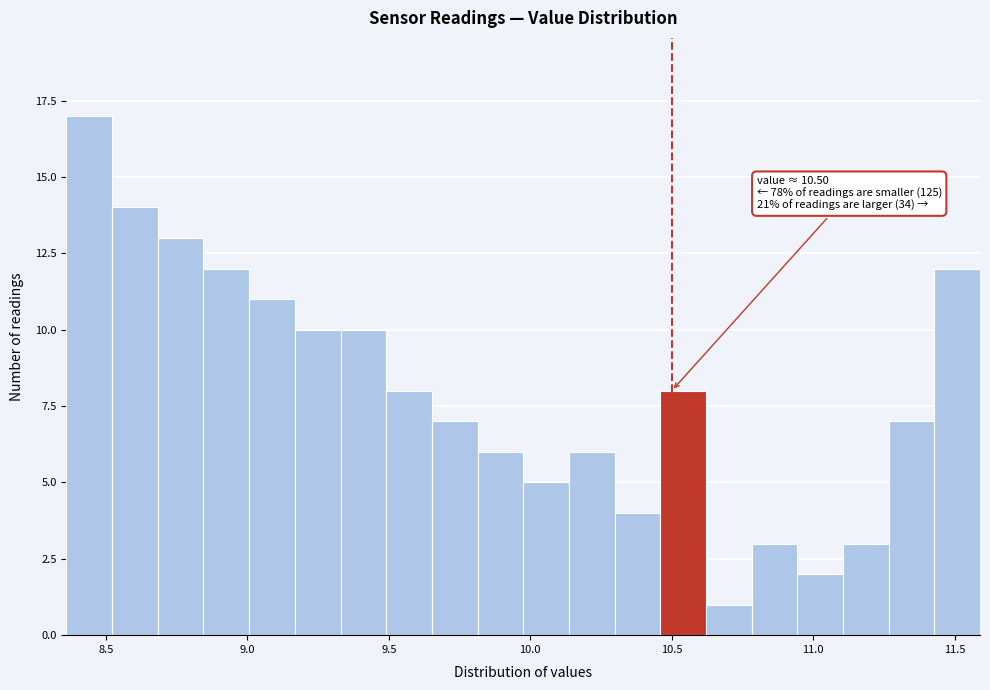

Read against the x-axis, roughly where is the centre of the tallest bar?

8.45